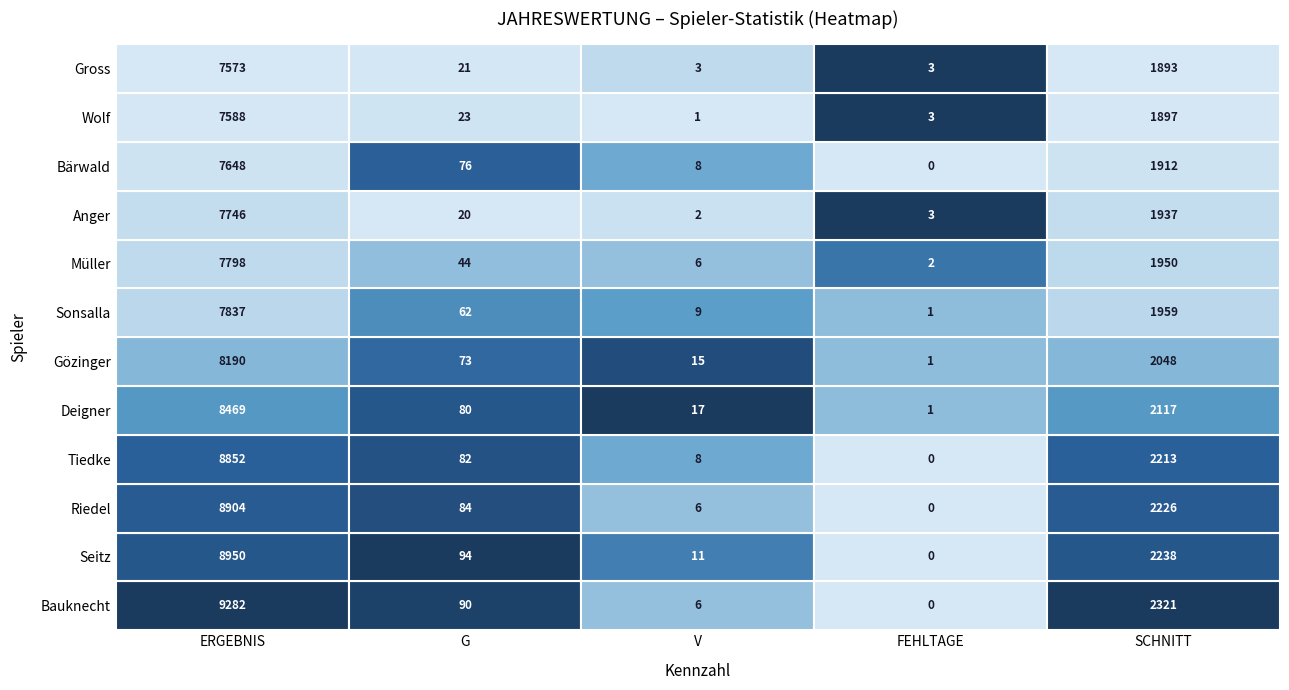

What is the greatest value displayed?

9282